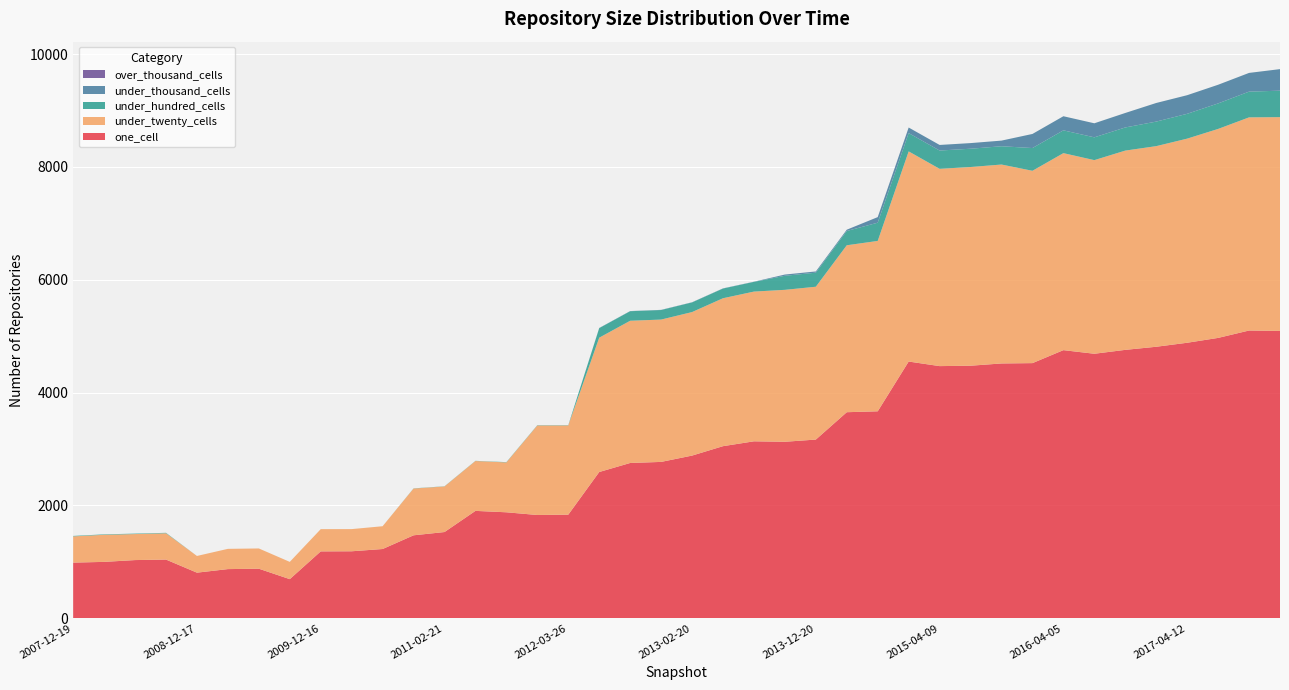

Reading right to left, transcribe all the data shown in this chart.

one_cell: 2017-12-22=5094	2017-10-12=5101	2017-07-24=4970	2017-04-12=4884	2016-12-27=4813	2016-10-07=4758	2016-07-04=4689	2016-04-05=4753	2016-01-04=4523	2015-10-01=4517	2015-07-03=4477	2015-04-09=4470	2015-01-19=4551	2014-09-08=3669	2014-03-28=3653	2013-12-20=3168	2013-09-10=3129	2013-07-09=3137	2013-05-21=3051	2013-02-20=2884	2012-12-11=2772	2012-10-31=2753	2012-07-13=2593	2012-03-26=1837	2012-01-18=1831	2011-09-05=1879	2011-06-10=1904	2011-02-21=1529	2010-11-17=1471	2010-07-26=1228	2010-04-01=1188	2009-12-16=1186	2009-09-25=694	2009-06-17=879	2009-04-06=872	2008-12-17=809	2008-10-10=1041	2008-06-27=1032	2008-04-01=1000	2007-12-19=987
under_twenty_cells: 2017-12-22=3789	2017-10-12=3778	2017-07-24=3704	2017-04-12=3618	2016-12-27=3556	2016-10-07=3532	2016-07-04=3432	2016-04-05=3492	2016-01-04=3409	2015-10-01=3526	2015-07-03=3522	2015-04-09=3497	2015-01-19=3725	2014-09-08=3020	2014-03-28=2959	2013-12-20=2709	2013-09-10=2693	2013-07-09=2654	2013-05-21=2622	2013-02-20=2544	2012-12-11=2523	2012-10-31=2521	2012-07-13=2381	2012-03-26=1581	2012-01-18=1587	2011-09-05=884	2011-06-10=884	2011-02-21=808	2010-11-17=829	2010-07-26=404	2010-04-01=393	2009-12-16=394	2009-09-25=306	2009-06-17=359	2009-04-06=359	2008-12-17=296	2008-10-10=466	2008-06-27=461	2008-04-01=480	2007-12-19=465
under_hundred_cells: 2017-12-22=469	2017-10-12=456	2017-07-24=452	2017-04-12=440	2016-12-27=435	2016-10-07=410	2016-07-04=404	2016-04-05=404	2016-01-04=403	2015-10-01=324	2015-07-03=324	2015-04-09=324	2015-01-19=324	2014-09-08=323	2014-03-28=253	2013-12-20=249	2013-09-10=249	2013-07-09=172	2013-05-21=172	2013-02-20=171	2012-12-11=169	2012-10-31=169	2012-07-13=169	2012-03-26=5	2012-01-18=5	2011-09-05=5	2011-06-10=3	2011-02-21=3	2010-11-17=3	2010-07-26=0	2010-04-01=0	2009-12-16=0	2009-09-25=0	2009-06-17=0	2009-04-06=0	2008-12-17=0	2008-10-10=8	2008-06-27=8	2008-04-01=8	2007-12-19=8
under_thousand_cells: 2017-12-22=382	2017-10-12=332	2017-07-24=331	2017-04-12=330	2016-12-27=330	2016-10-07=257	2016-07-04=249	2016-04-05=250	2016-01-04=250	2015-10-01=100	2015-07-03=100	2015-04-09=99	2015-01-19=99	2014-09-08=99	2014-03-28=23	2013-12-20=22	2013-09-10=22	2013-07-09=3	2013-05-21=3	2013-02-20=3	2012-12-11=3	2012-10-31=3	2012-07-13=3	2012-03-26=0	2012-01-18=0	2011-09-05=0	2011-06-10=0	2011-02-21=0	2010-11-17=0	2010-07-26=0	2010-04-01=0	2009-12-16=0	2009-09-25=0	2009-06-17=0	2009-04-06=0	2008-12-17=0	2008-10-10=0	2008-06-27=0	2008-04-01=0	2007-12-19=0
over_thousand_cells: 2017-12-22=0	2017-10-12=0	2017-07-24=0	2017-04-12=0	2016-12-27=0	2016-10-07=0	2016-07-04=0	2016-04-05=0	2016-01-04=0	2015-10-01=0	2015-07-03=0	2015-04-09=0	2015-01-19=0	2014-09-08=0	2014-03-28=0	2013-12-20=0	2013-09-10=0	2013-07-09=0	2013-05-21=0	2013-02-20=0	2012-12-11=0	2012-10-31=0	2012-07-13=0	2012-03-26=0	2012-01-18=0	2011-09-05=0	2011-06-10=0	2011-02-21=0	2010-11-17=0	2010-07-26=0	2010-04-01=0	2009-12-16=0	2009-09-25=0	2009-06-17=0	2009-04-06=0	2008-12-17=0	2008-10-10=0	2008-06-27=0	2008-04-01=0	2007-12-19=0